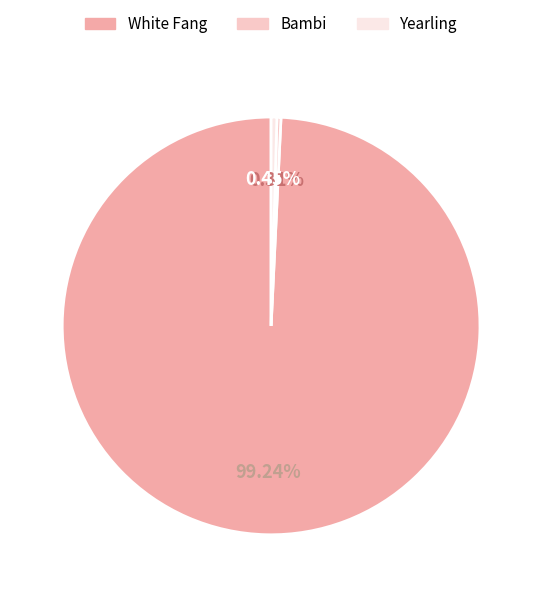

How many segments does this pie chart have?

3